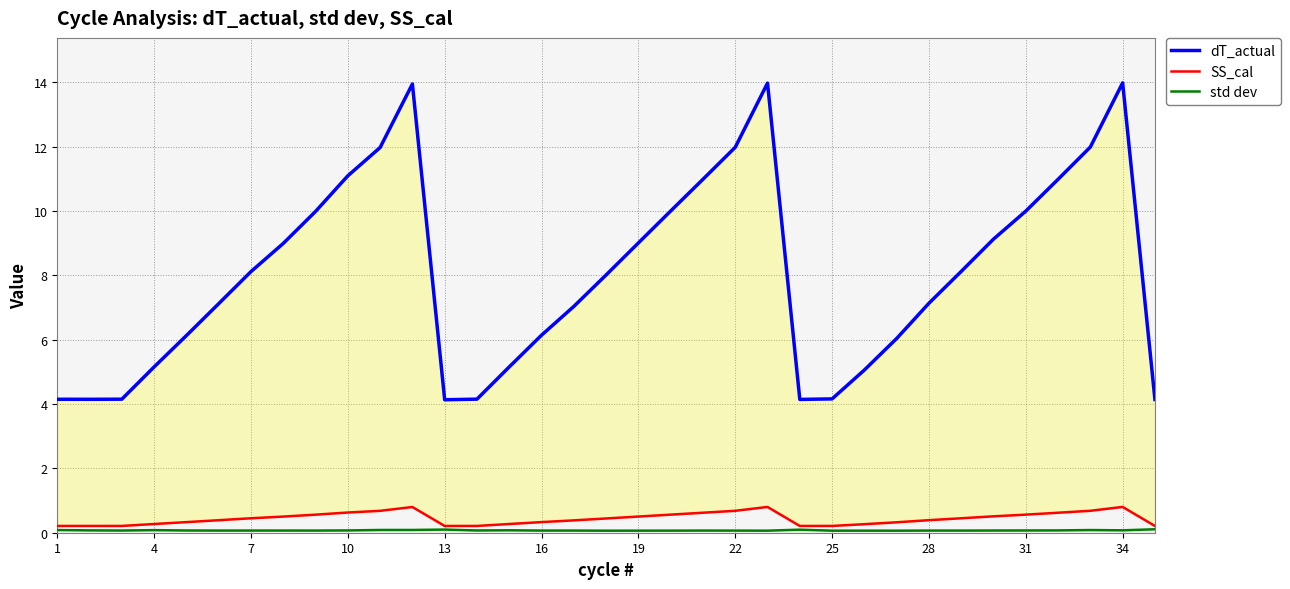

Which series has the largest total across all categories?

dT_actual